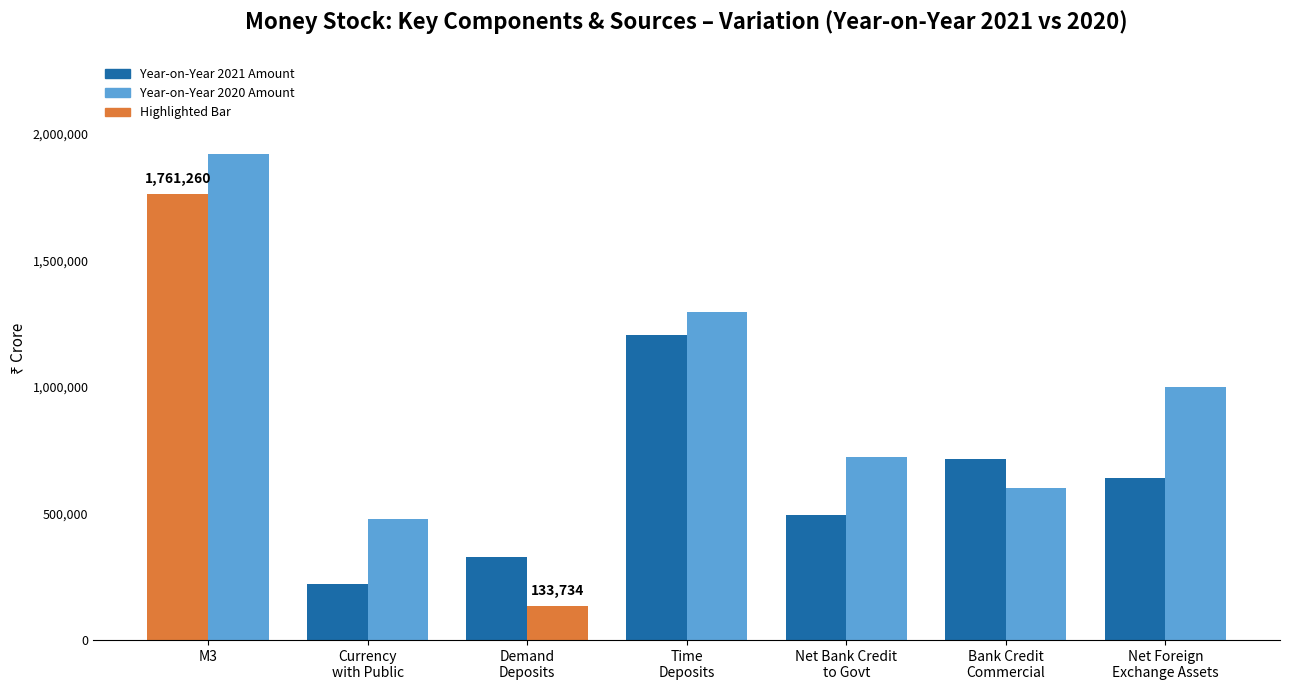

At Time
Deposits, list the series in order from largest to smallest.

Year-on-Year 2020 Amount, Year-on-Year 2021 Amount